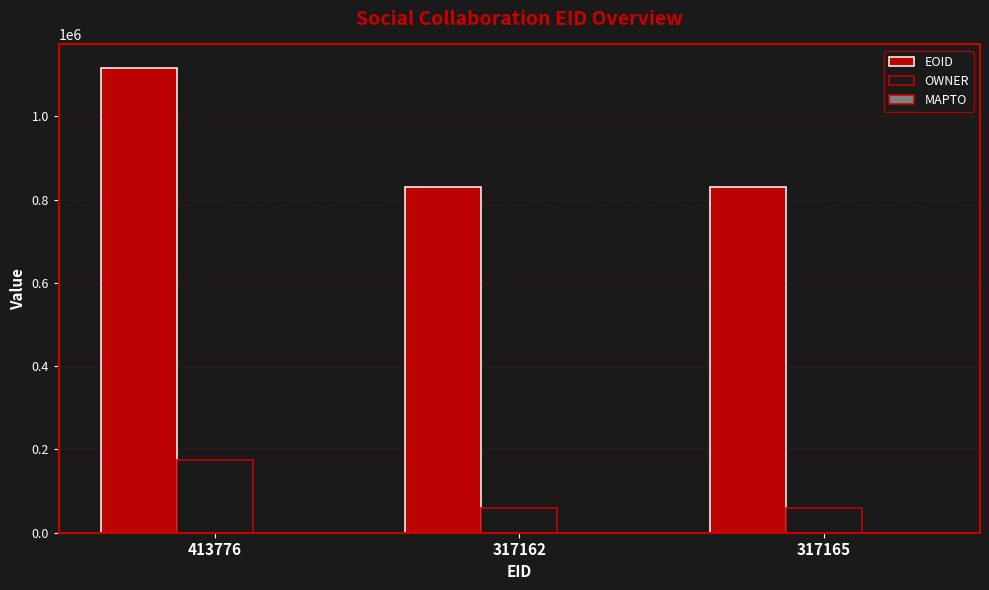

What is the difference between the maximum and minimum values in the EOID series?

287070